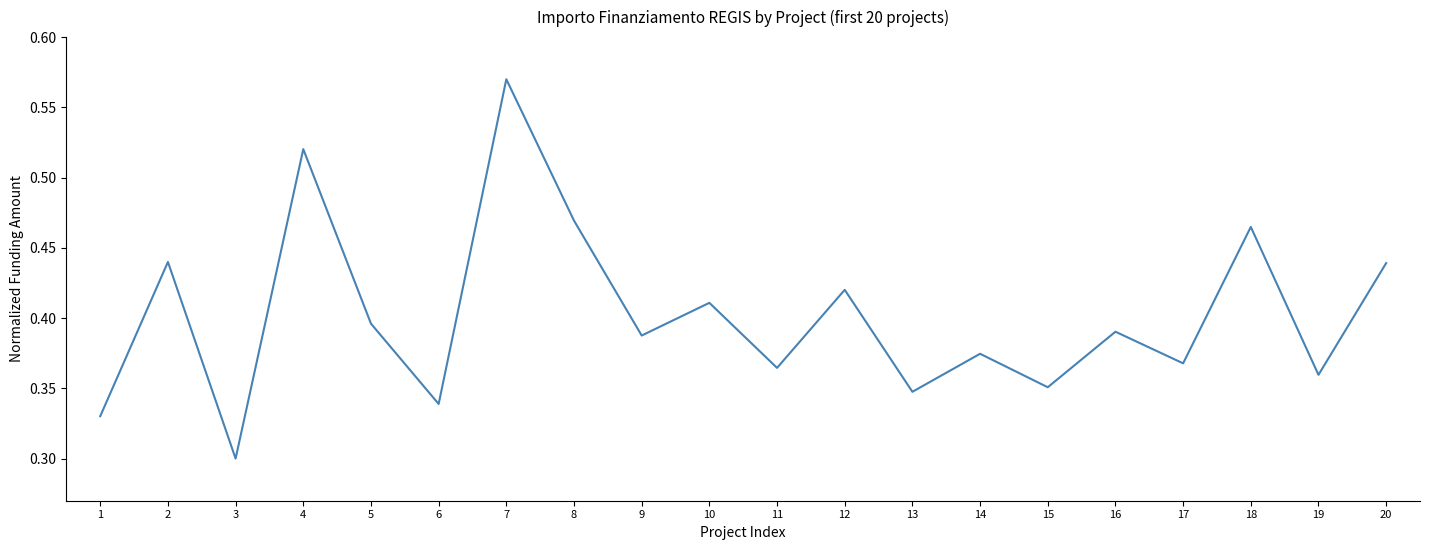

Is it true that the value at 7 is 1.0?

False